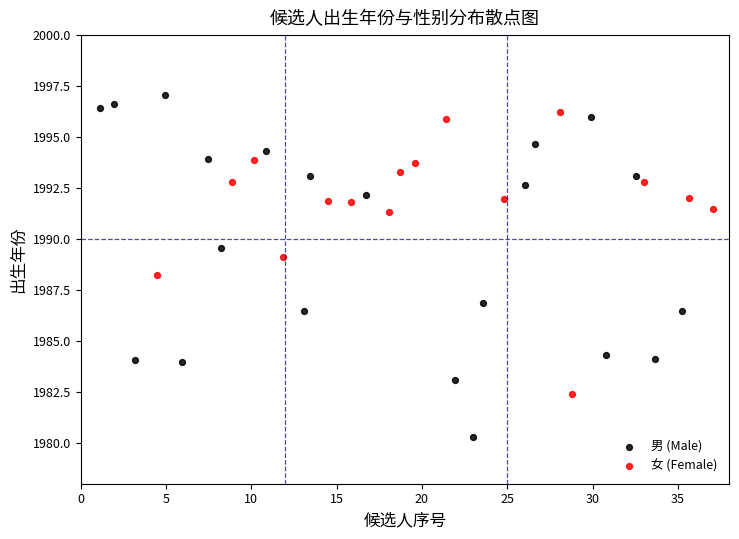

What are all the series names shown in the legend?

男 (Male), 女 (Female)